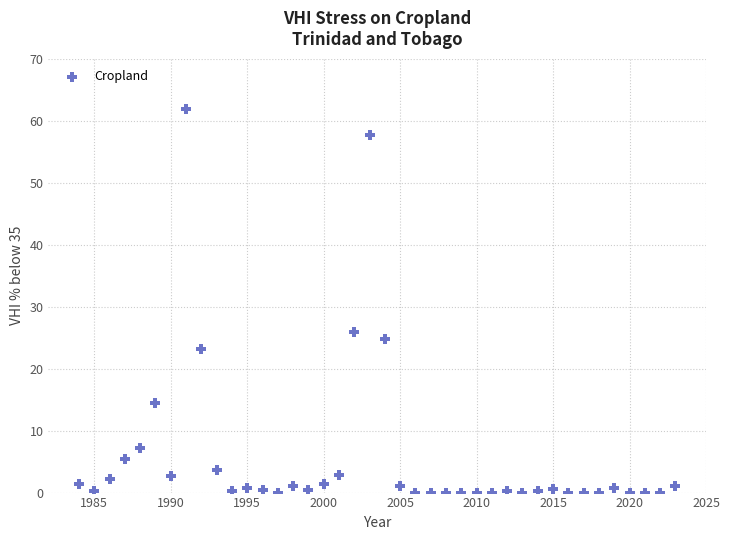

What Y value in the scatter plot is closest to 30?

25.9